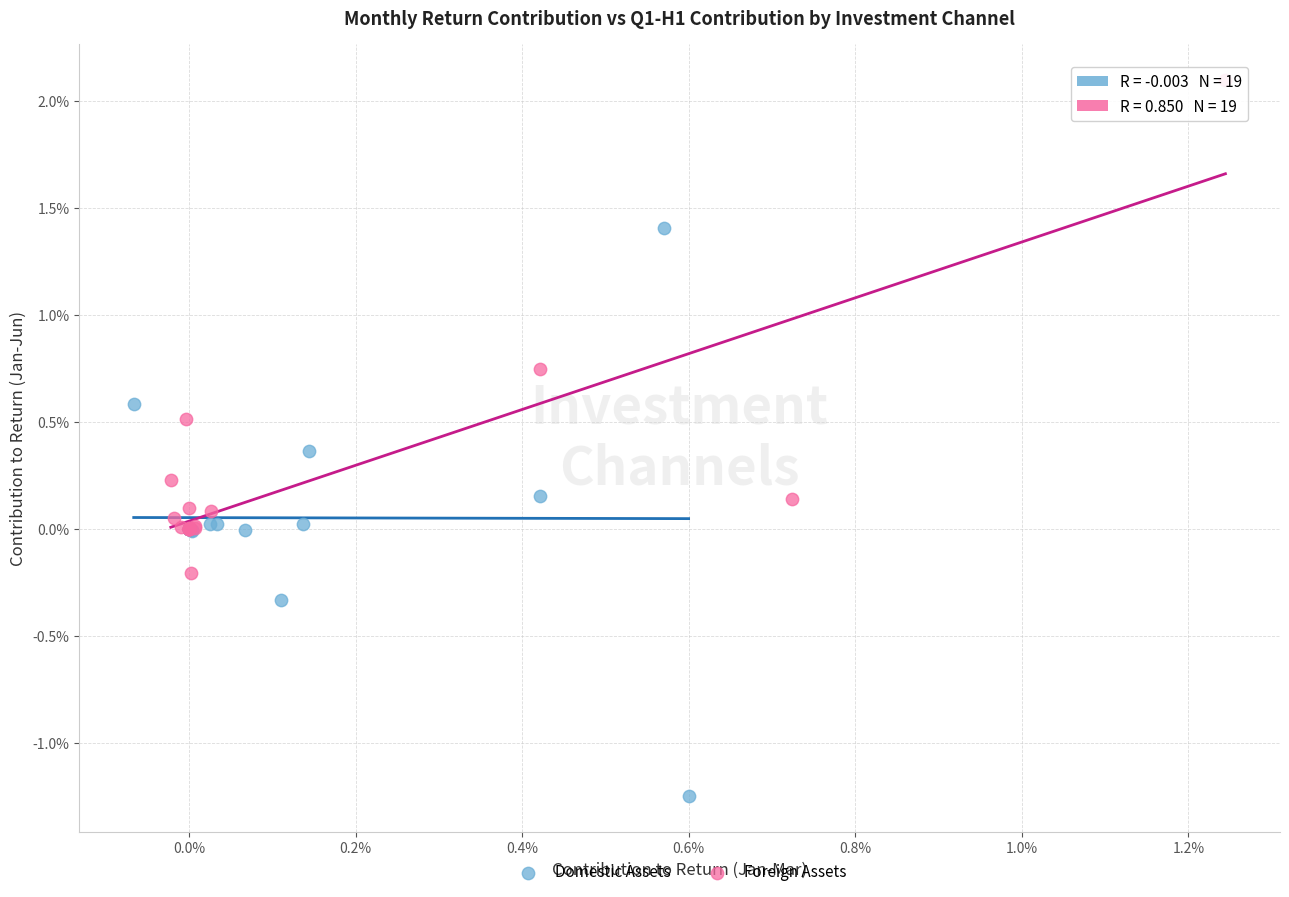

Which series reaches the maximum Y coordinate?

Foreign Assets